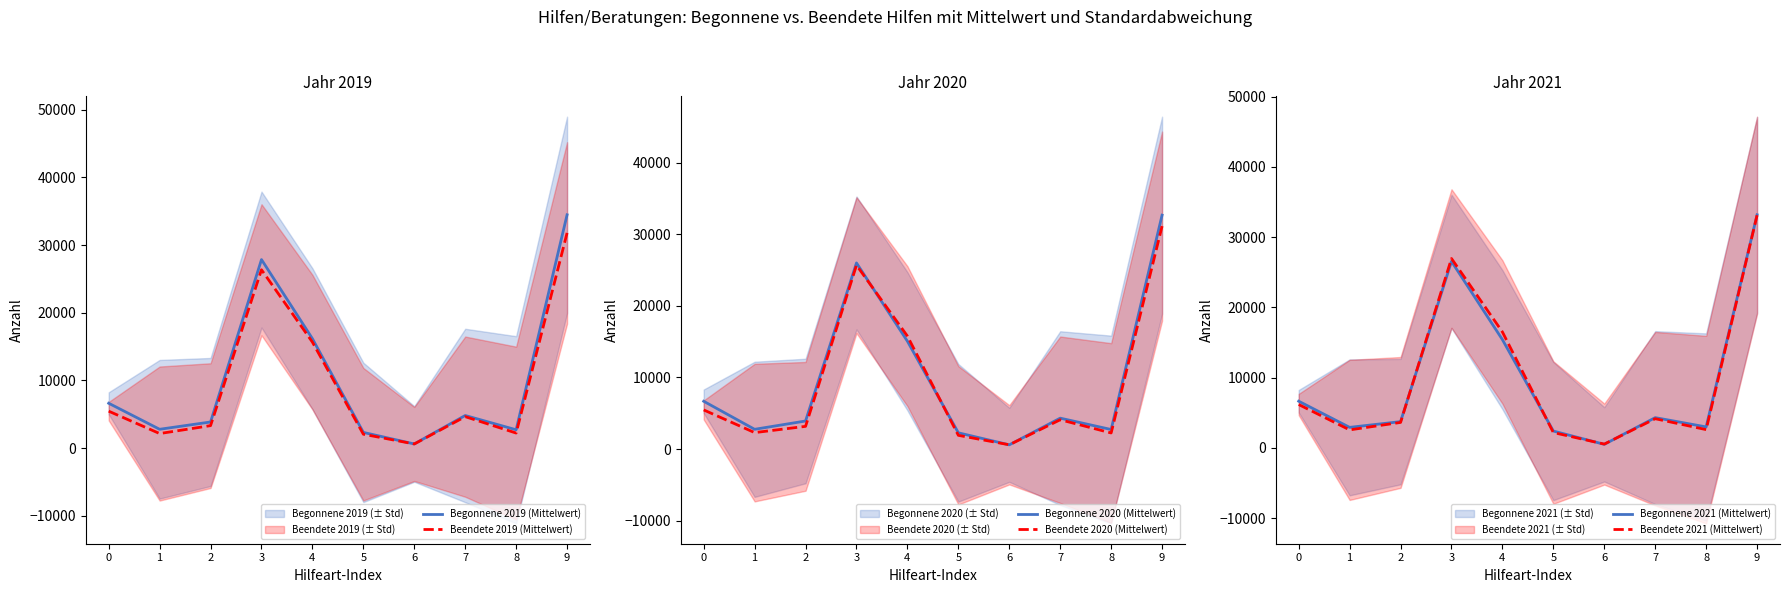

Count the number of categories in the chart.

10